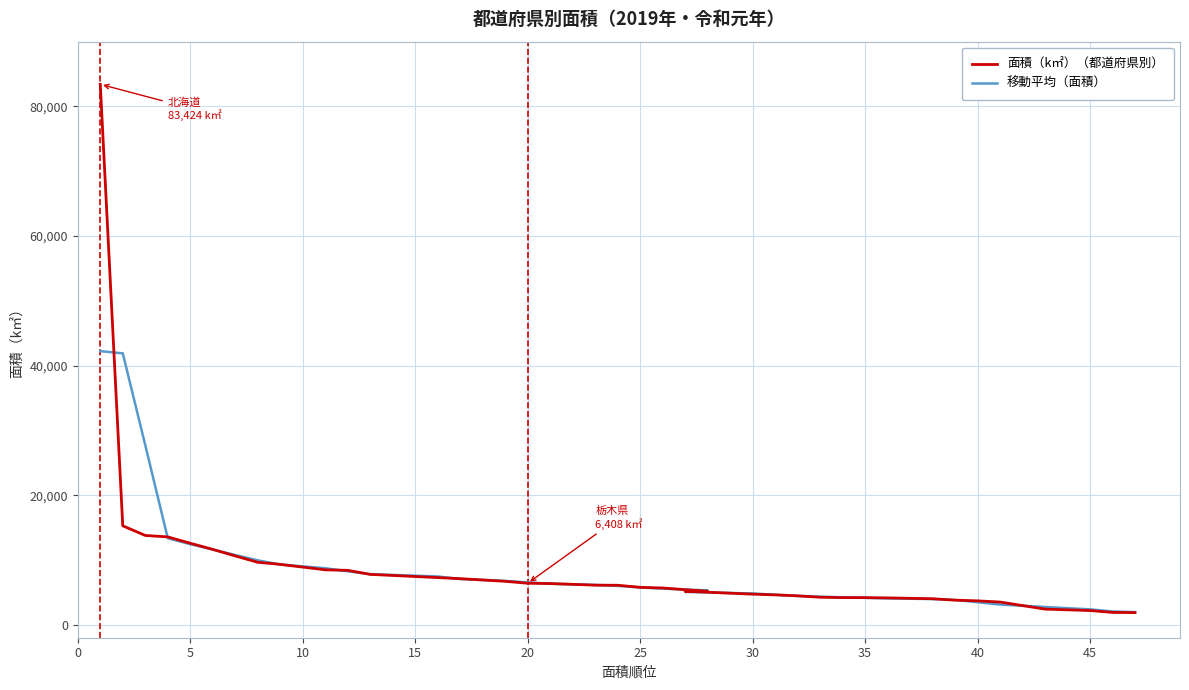

Does the chart have visible grid lines?

Yes